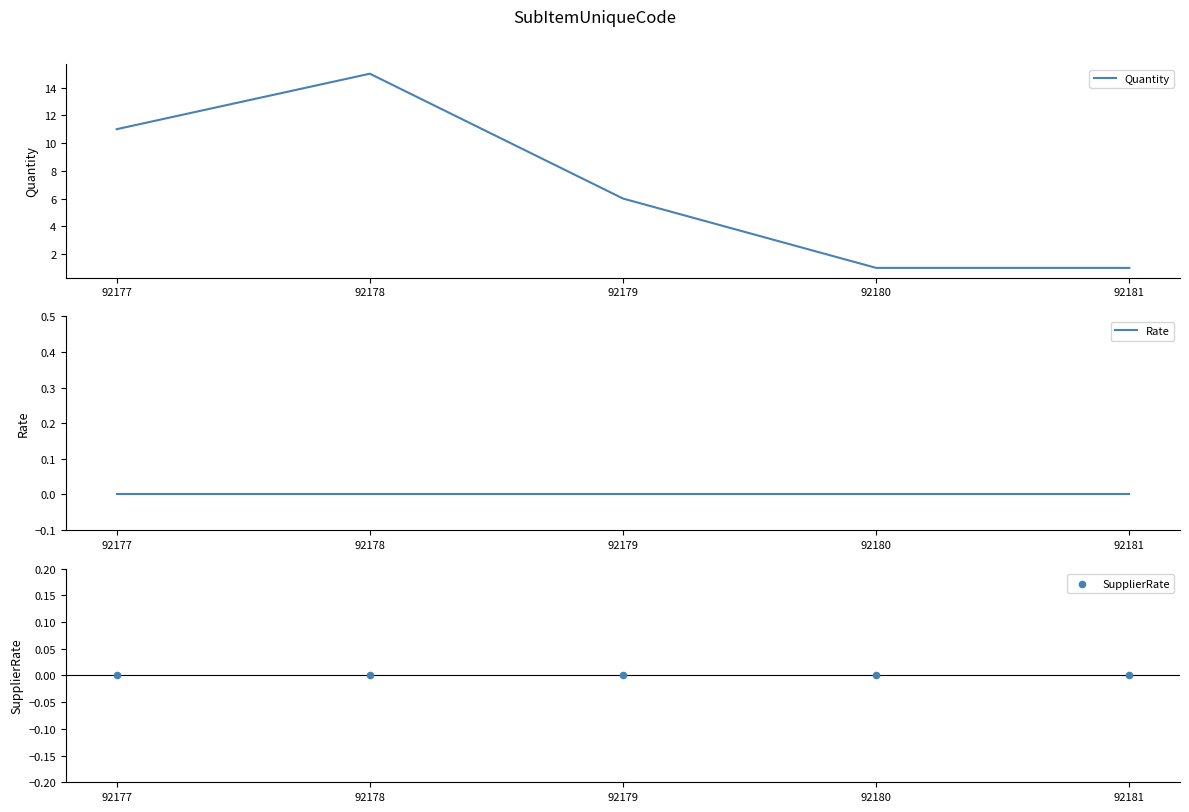

Which series reaches the minimum Y coordinate?

Rate